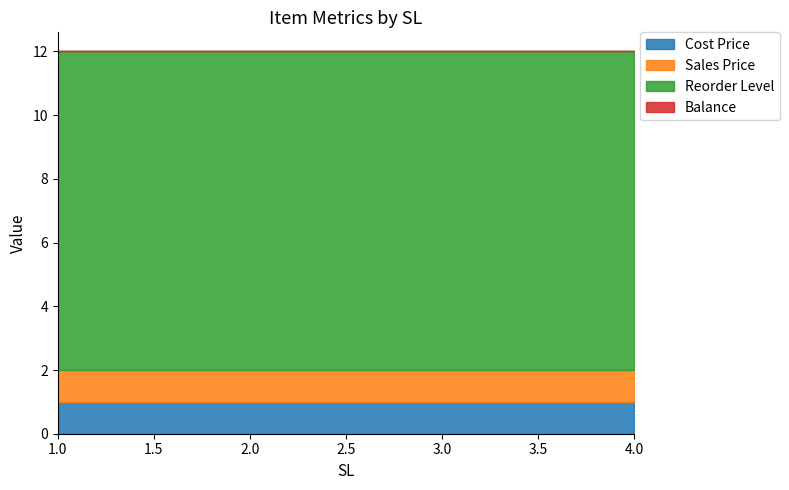

The Sales Price series shows 1 at 1. True or false?

True